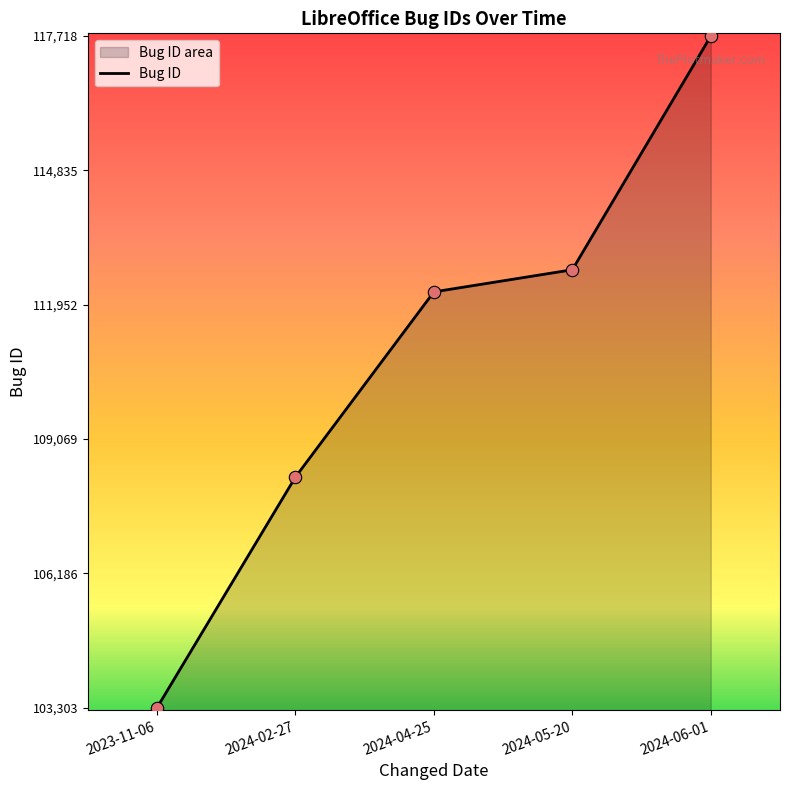

Between 2024-04-25 and 2024-02-27, which is larger?

2024-04-25